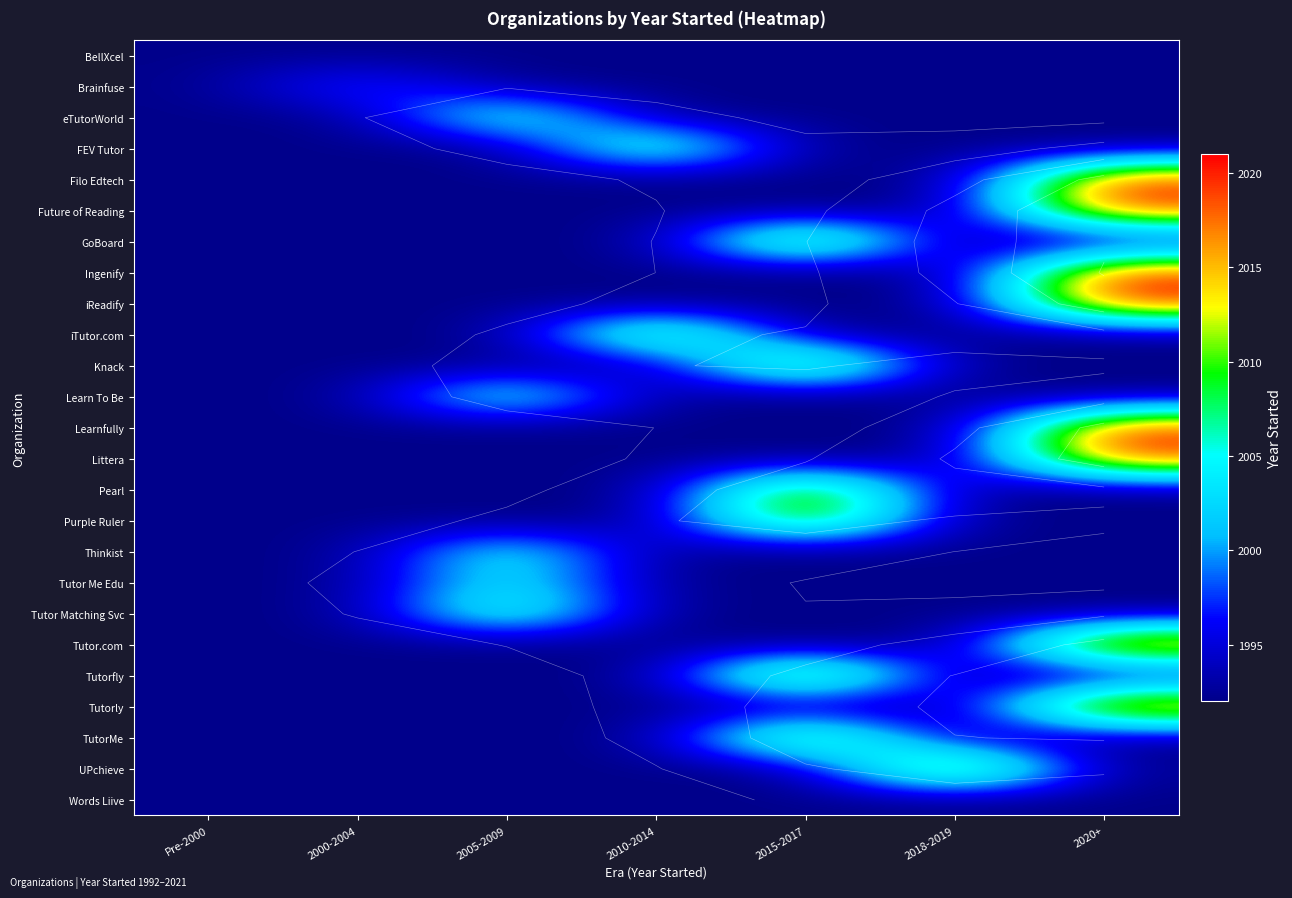

What is the lowest value of the Thinkist series?

1992